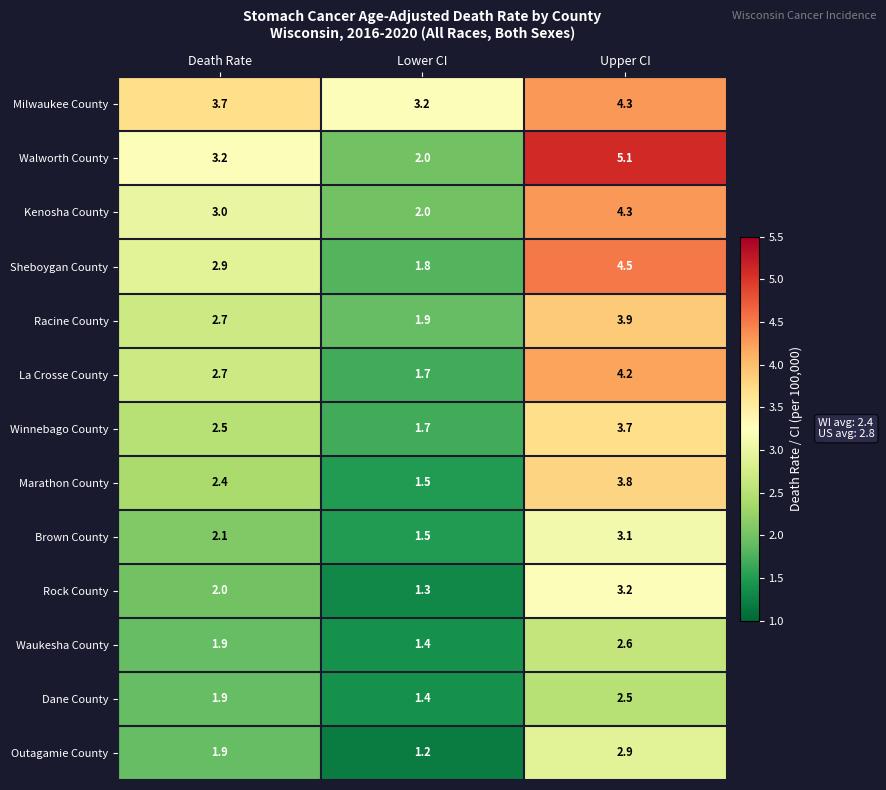

Between Lower CI and Upper CI, which series saw the biggest shift?

Walworth County